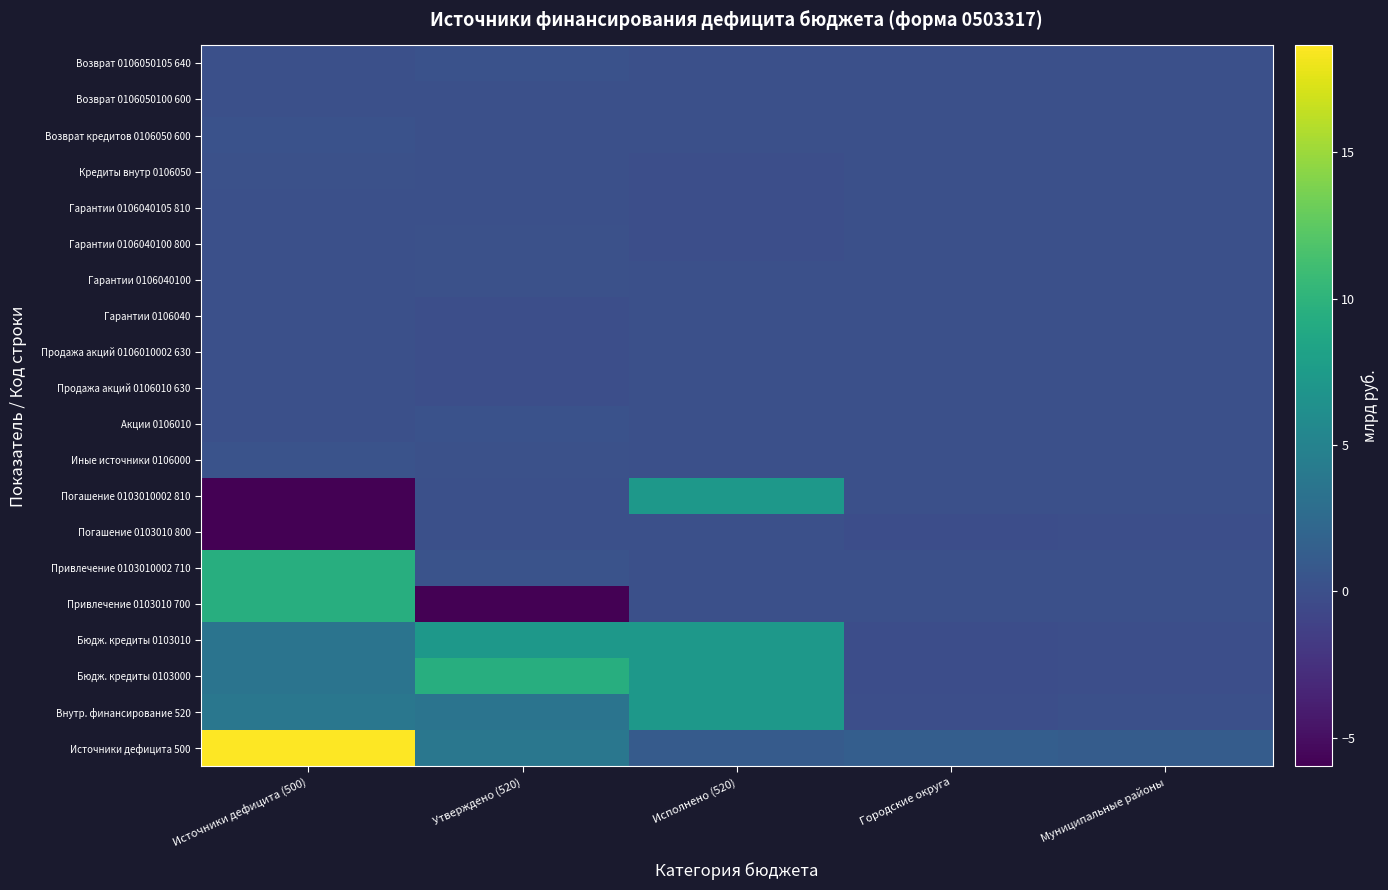

At how many categories does at least one series exceed 11?

1